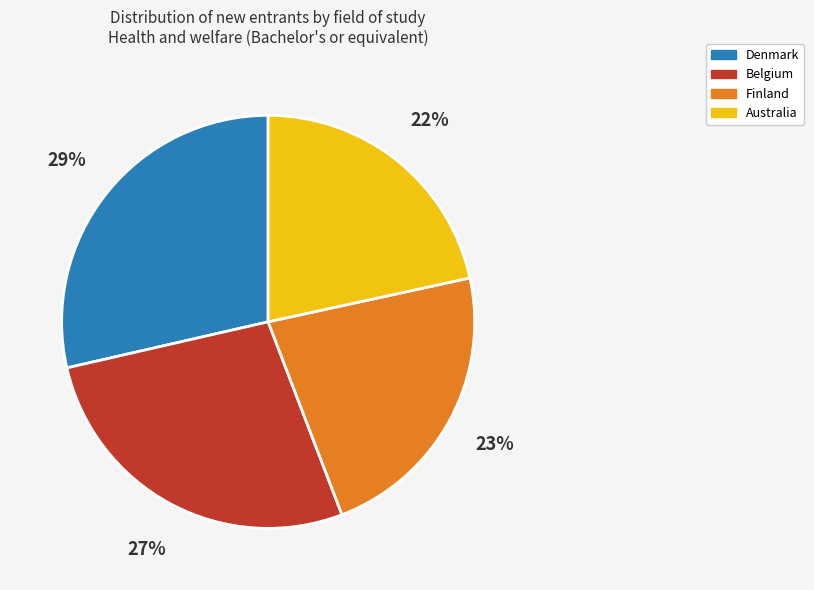

How many slices are in this pie chart?

4